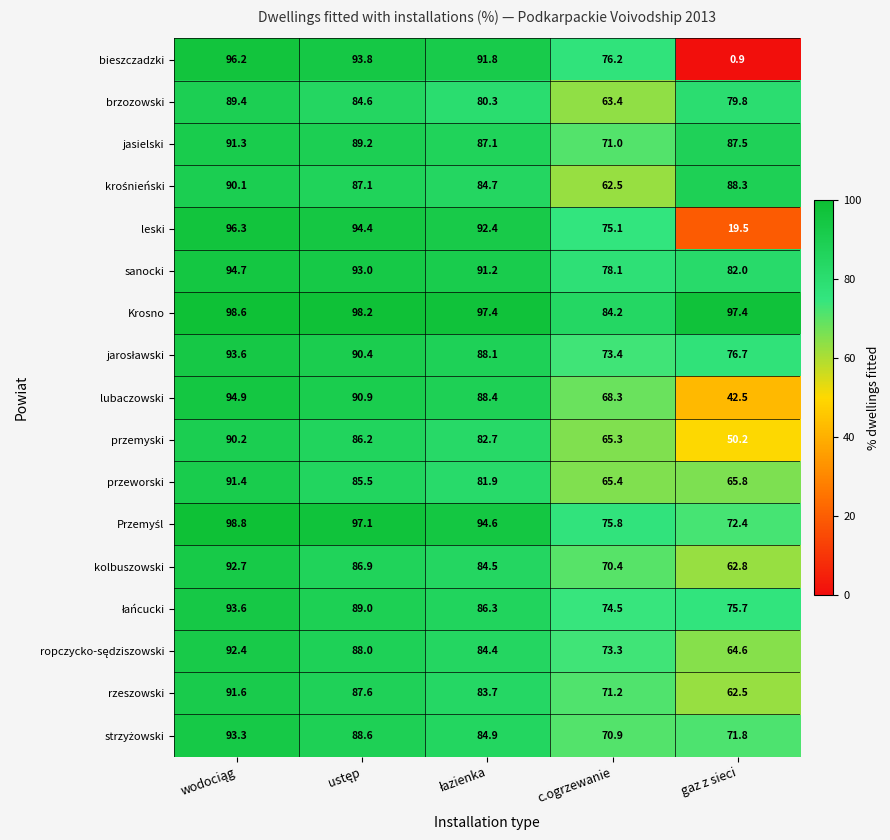

Which series has the widest spread of values?

bieszczadzki